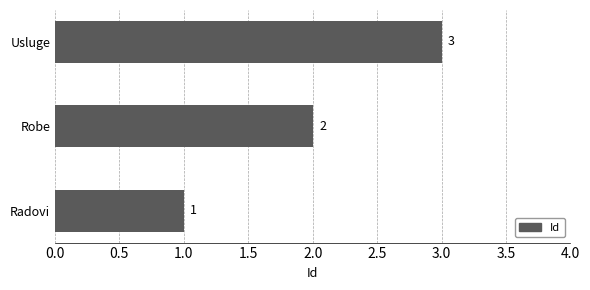

Rank the categories by value from highest to lowest.

Usluge, Robe, Radovi